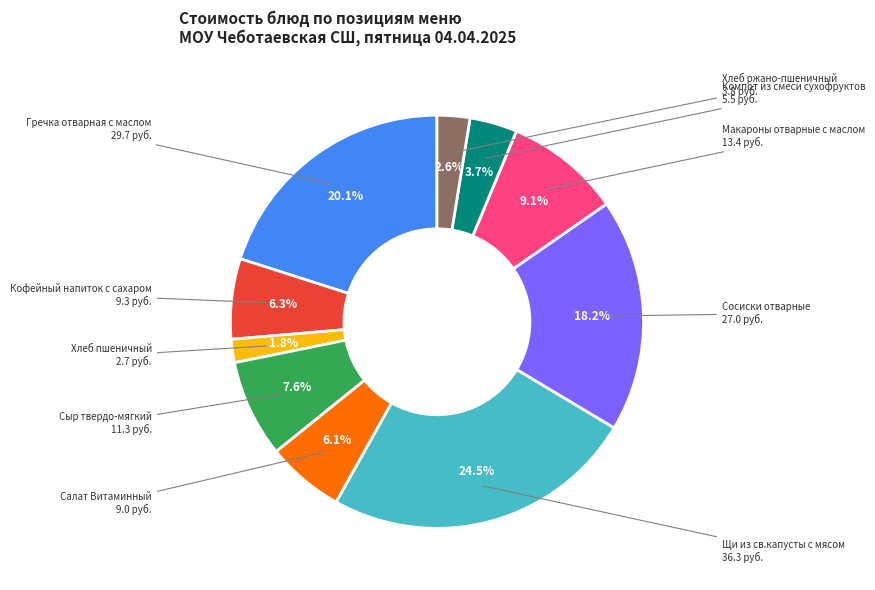

Is there any slice that represents more than half of the pie?

No